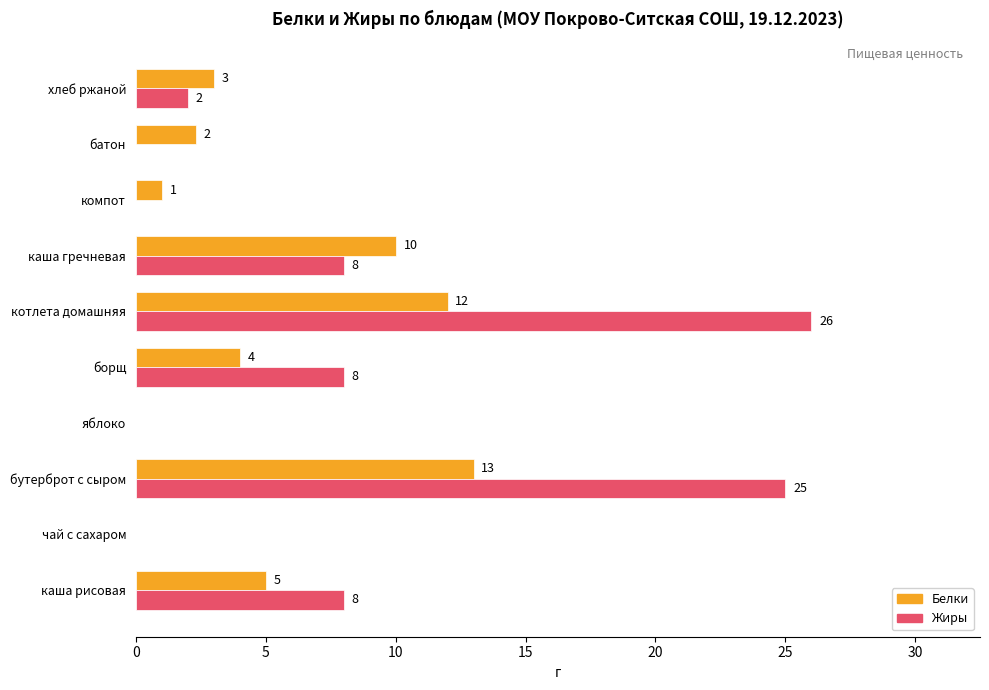

Is it true that Белки equals 1.0 at компот?

True